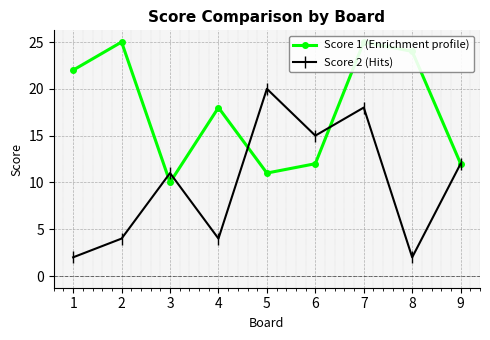

Is it true that Score 2 equals 1 at 1?

False